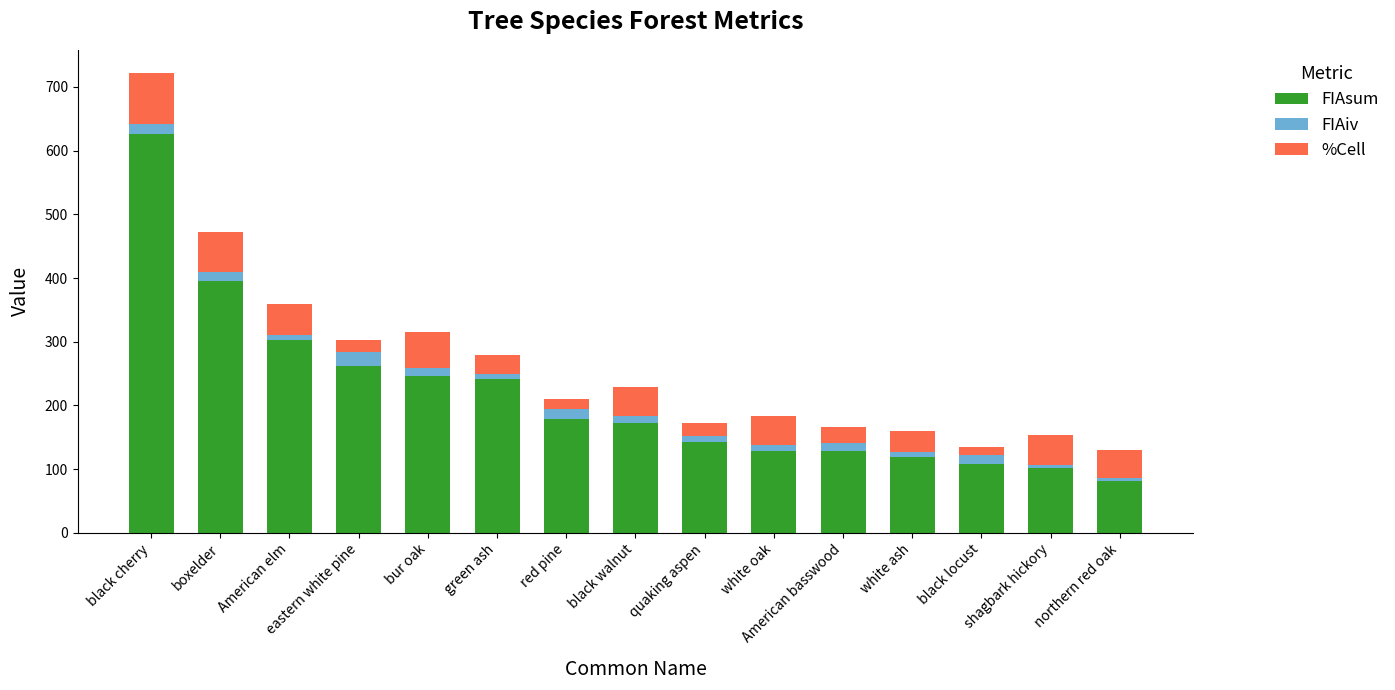

How many categories are shown in the chart?

15